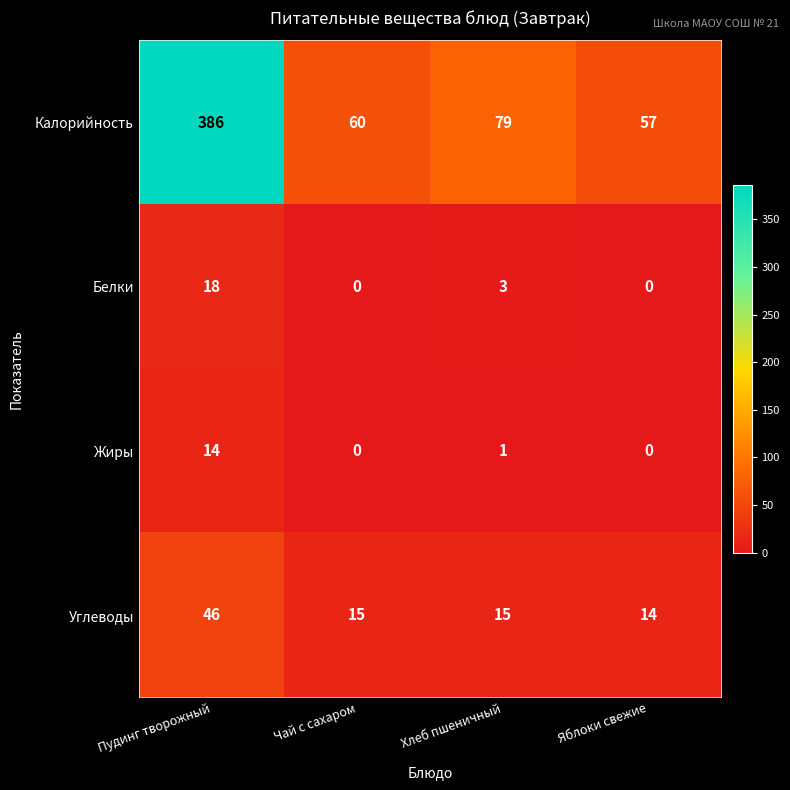

At which category is the sum across all series the highest?

Пудинг творожный